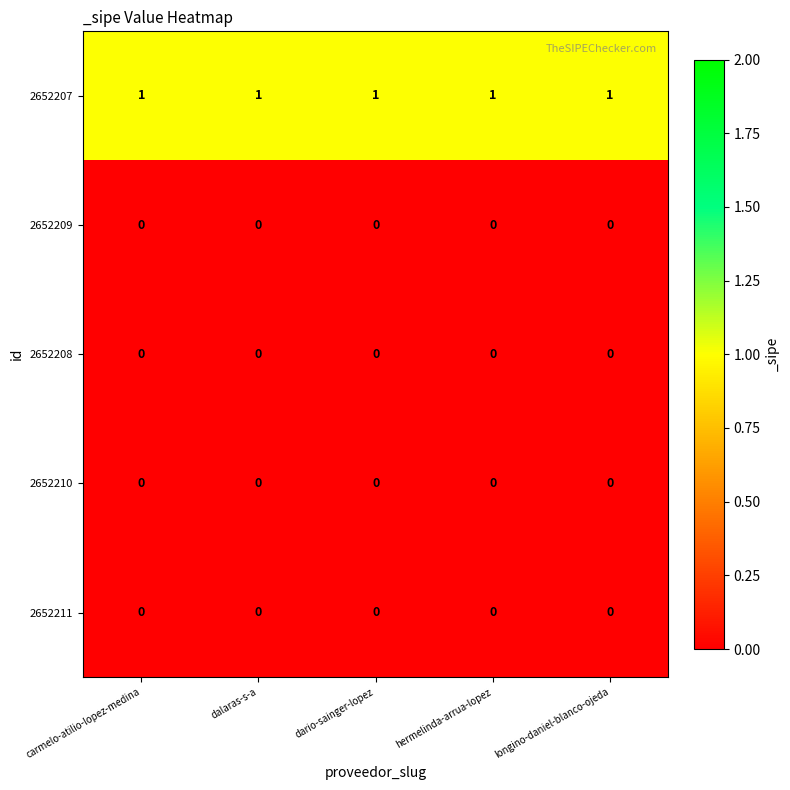

Is the value of 2652207 at longino-daniel-blanco-ojeda greater than the value of 2652210 at dario-sainger-lopez?

Yes